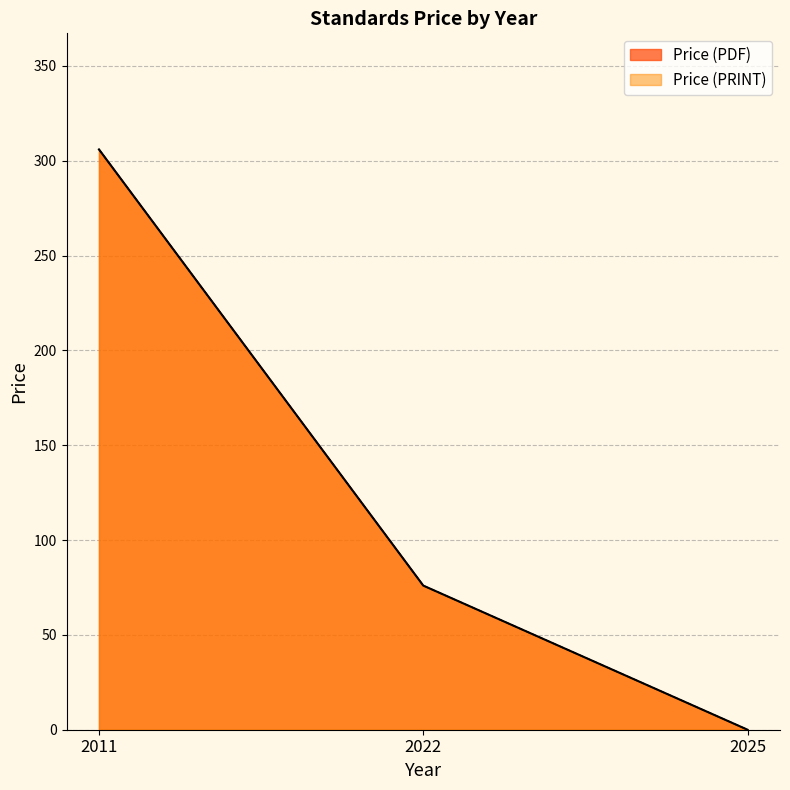

At 2011, list the series in order from largest to smallest.

Price (PDF), Price (PRINT)